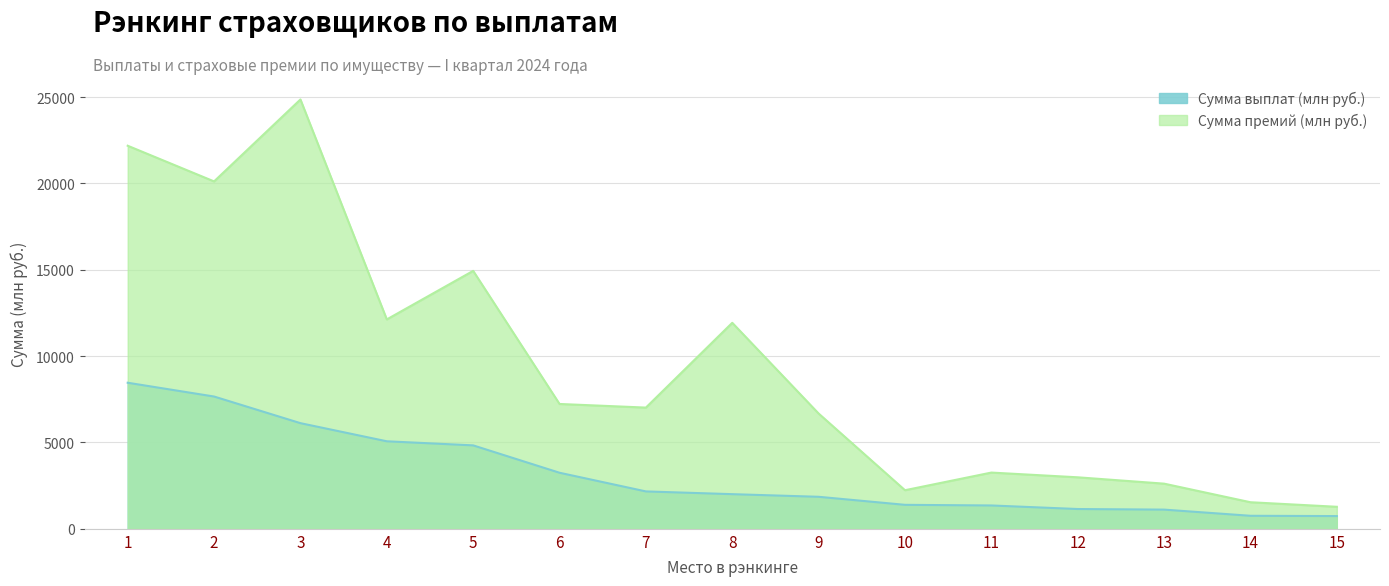

True or false: Сумма выплат (млн руб.) and Сумма премий (млн руб.) cross at least once.

False